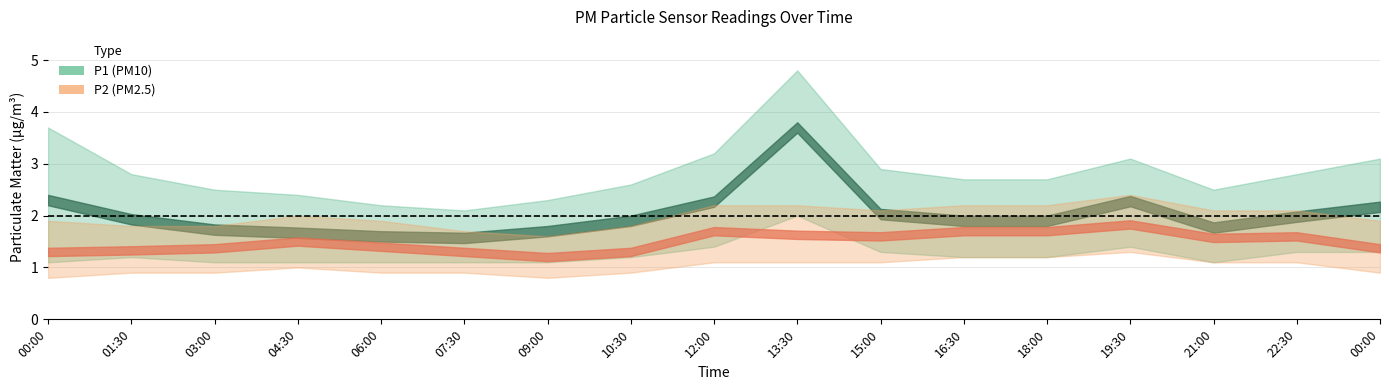

At which category does P2_lower reach its first local valley?

09:00